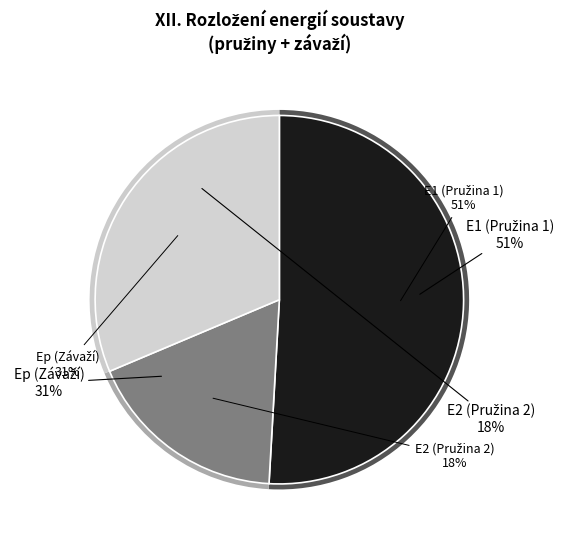

What is the majority slice?

E1 (Elastická energie pružiny 1)